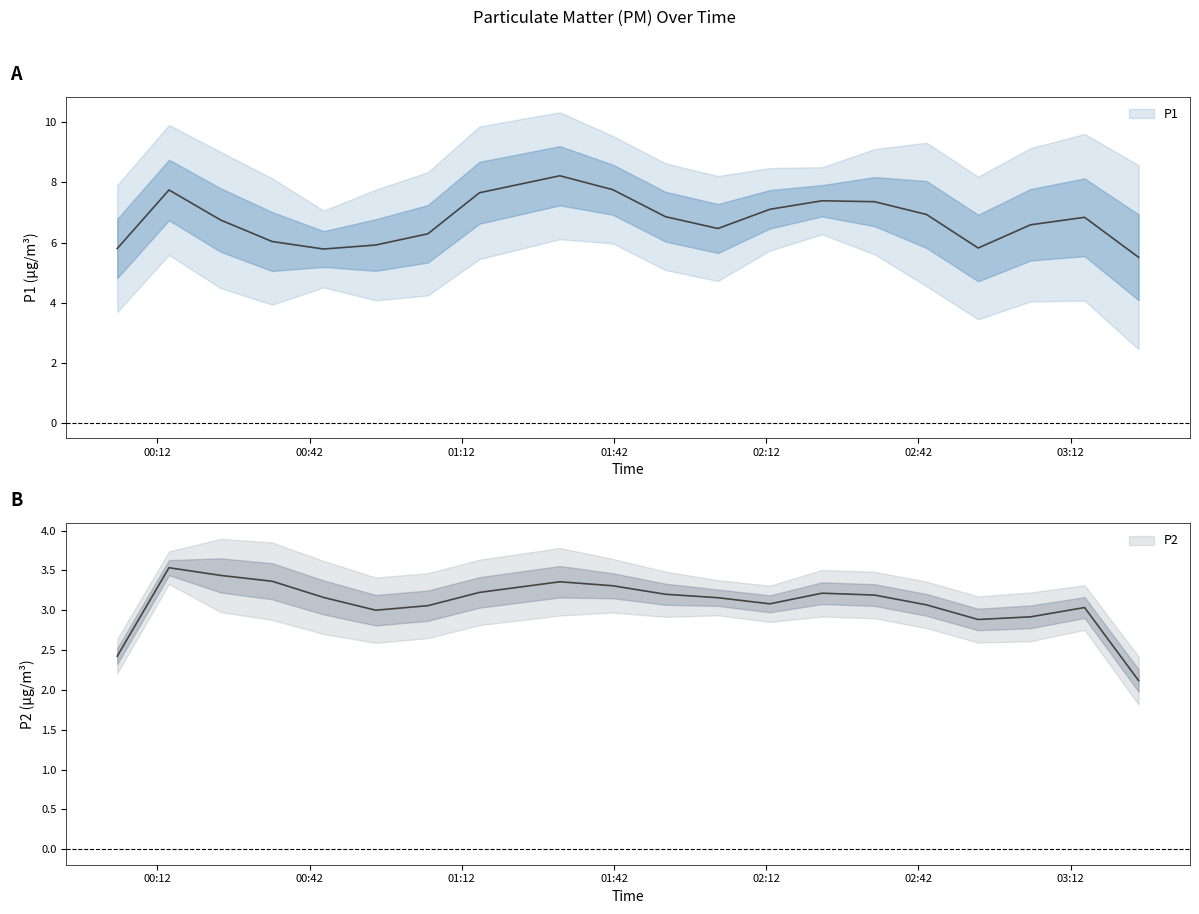

True or false: P2 and P1 cross at least once.

False